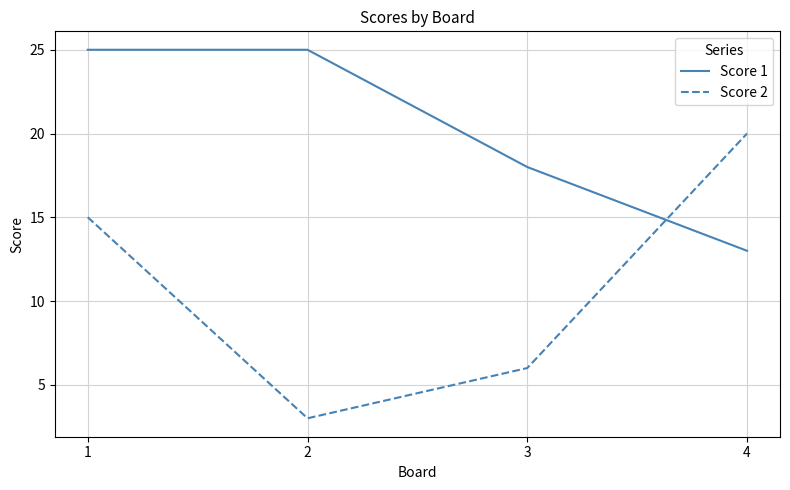

True or false: Score 2 and Score 1 cross at least once.

True